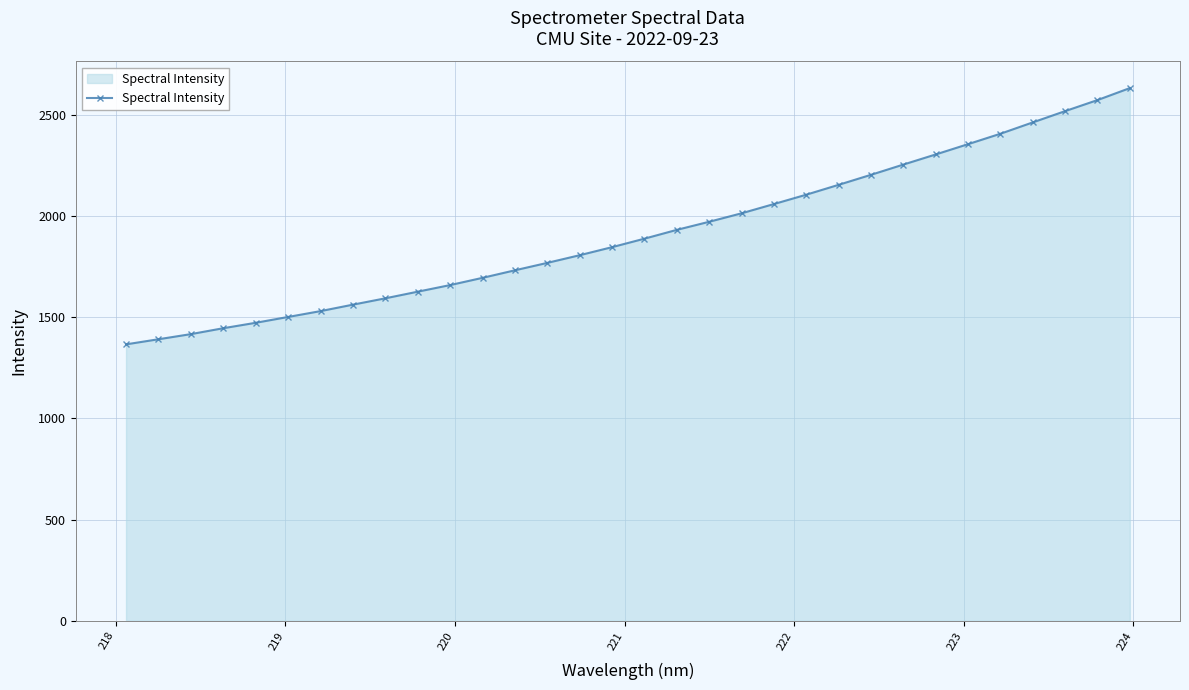

What is the value of the 30th point from the left?

2519.7